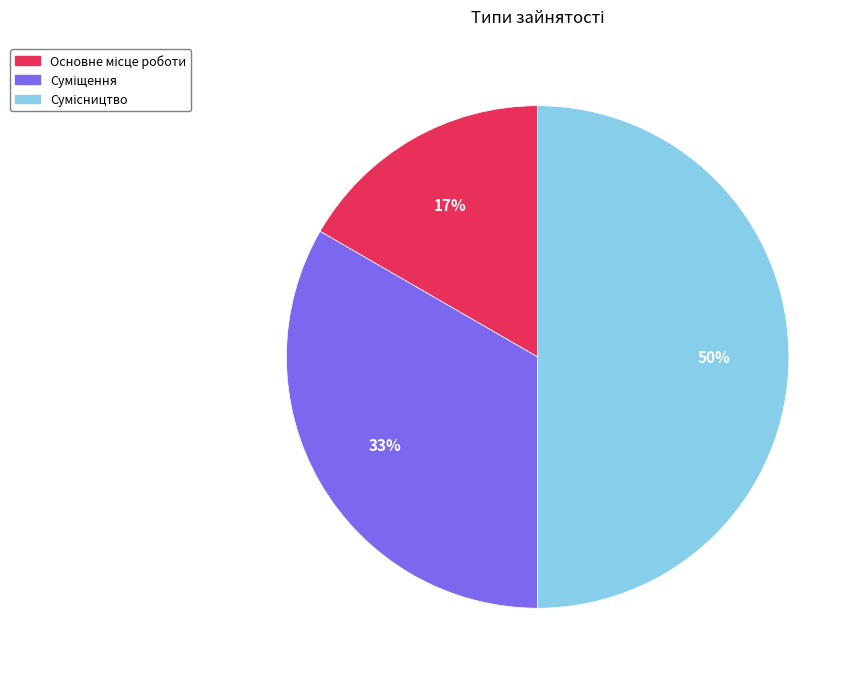

To the nearest percent, what is the average slice percentage?

33%